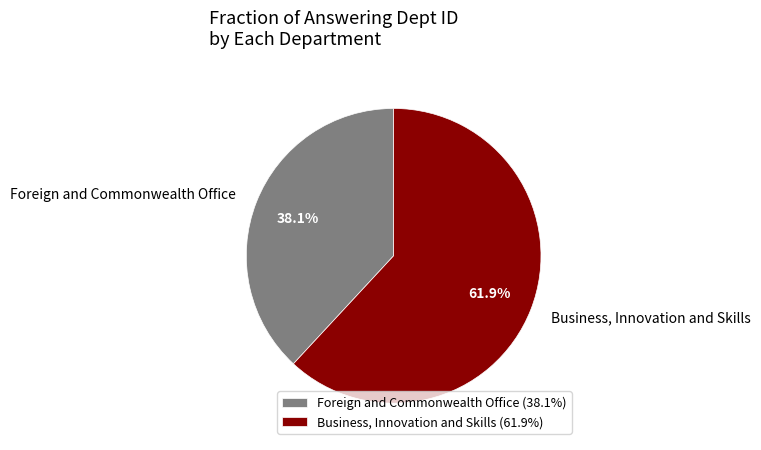

Is the sum of Business, Innovation and Skills and Foreign and Commonwealth Office greater than half?

Yes